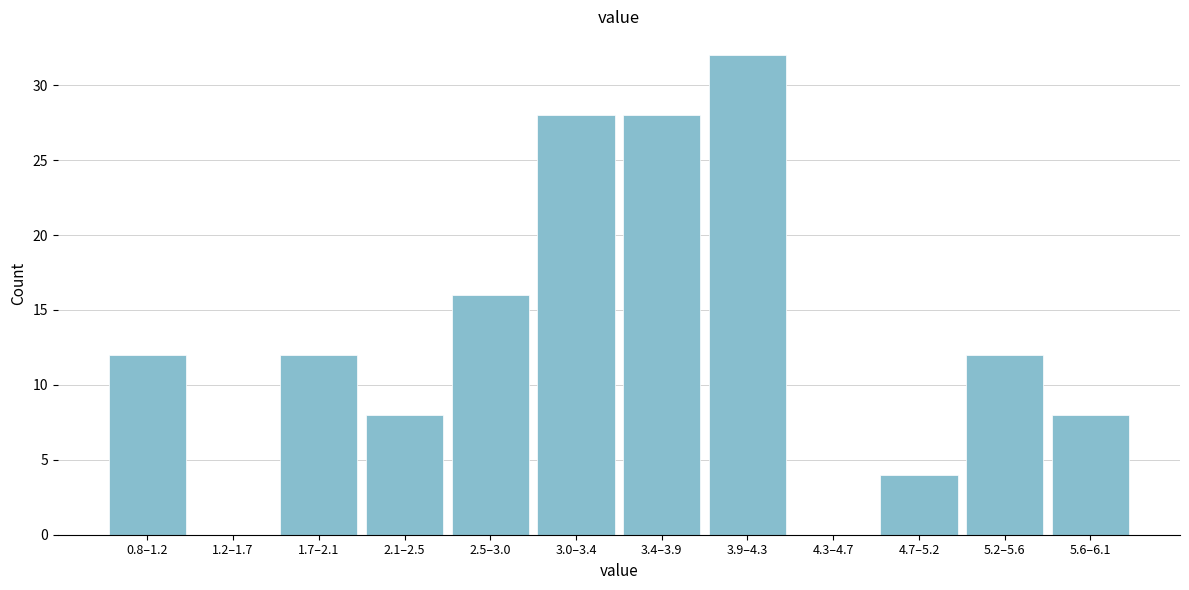

Reading left to right, list all the values displayed in this chart.

0.8–1.2=12	1.2–1.7=0	1.7–2.1=12	2.1–2.5=8	2.5–3.0=16	3.0–3.4=28	3.4–3.9=28	3.9–4.3=32	4.3–4.7=0	4.7–5.2=4	5.2–5.6=12	5.6–6.1=8